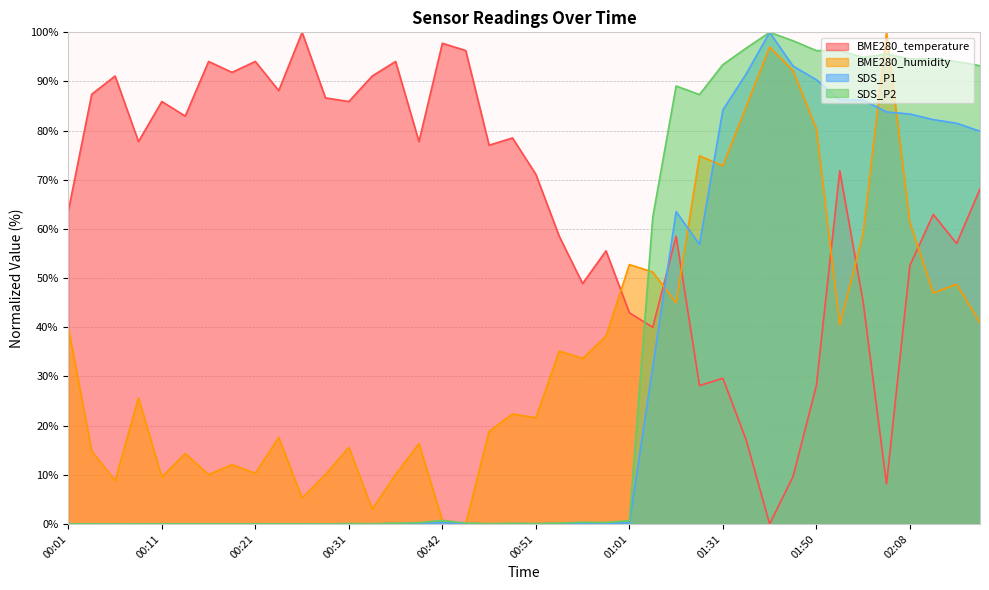

What position from the right is 00:26?

30